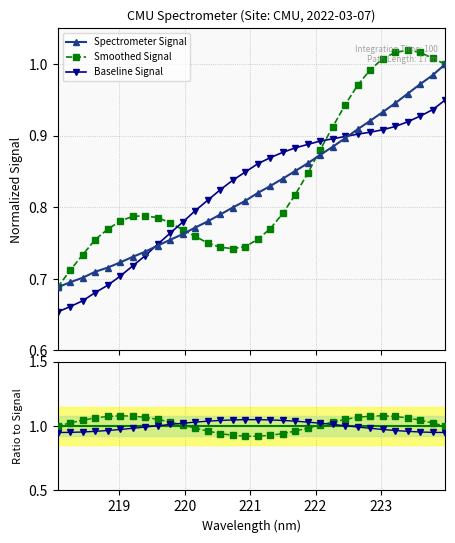

Reading left to right, extract all data points from this chart.

0.7	0.7	0.7	0.7	0.7	0.7	0.7	0.7	0.7	0.8	0.8	0.8	0.8	0.8	0.8	0.8	0.8	0.8	0.8	0.9	0.9	0.9	0.9	0.9	0.9	0.9	0.9	0.9	1.0	1.0	1.0	1.0